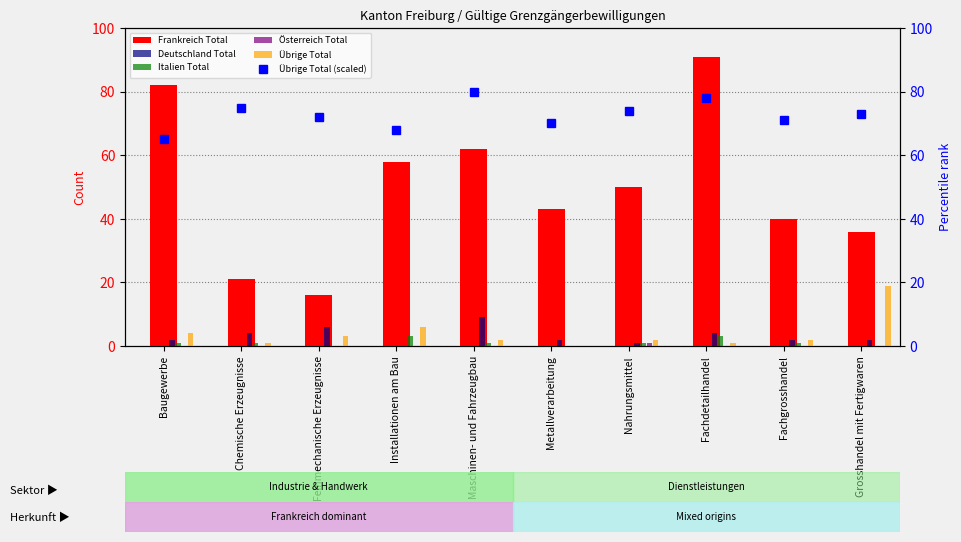

Count the number of categories in the chart.

10